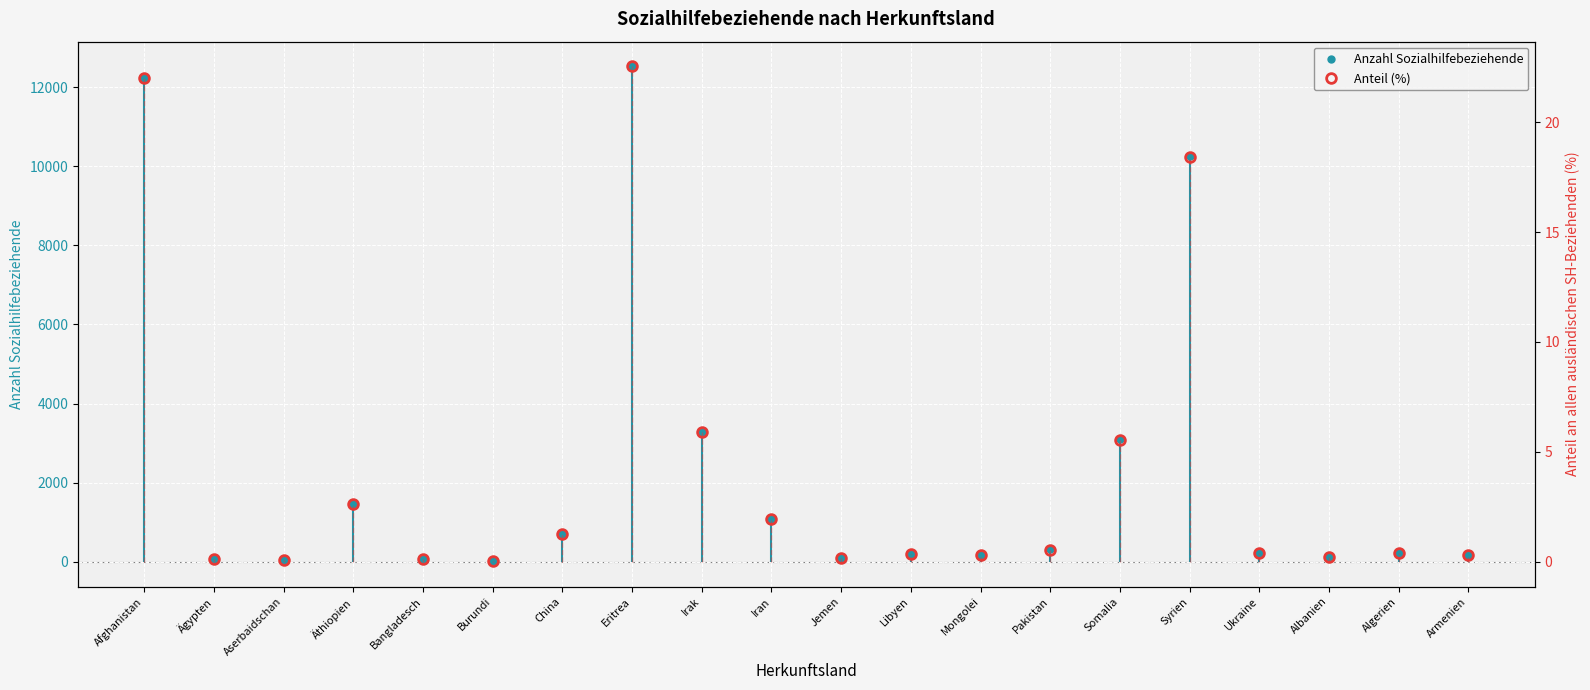

Which series changed the most between Ägypten and Äthiopien?

Anzahl Sozialhilfebeziehende